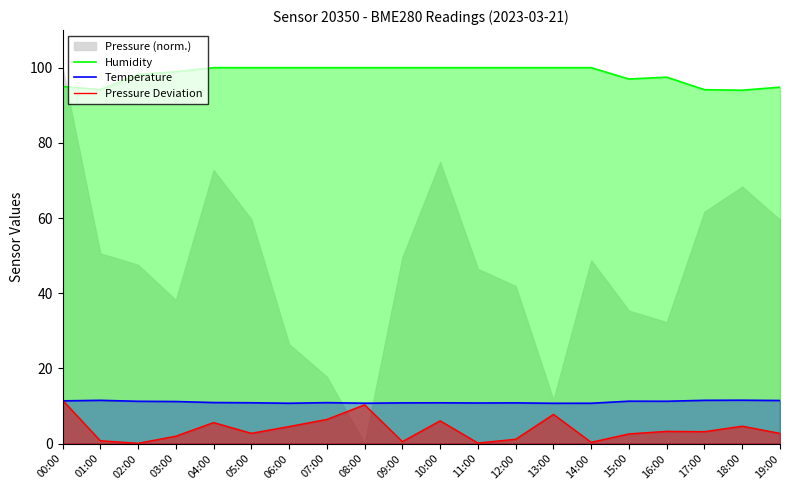

What is the minimum value for Pressure Deviation?

0.1